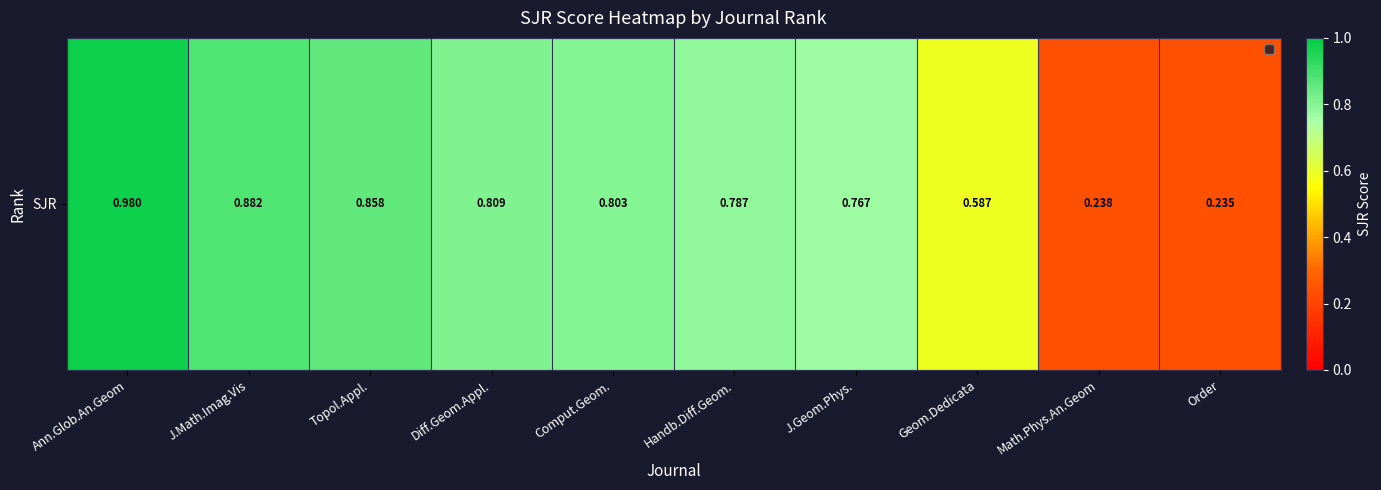

List the labels in order of value, largest first.

Ann.Glob.An.Geom, J.Math.Imag.Vis, Topol.Appl., Diff.Geom.Appl., Comput.Geom., Handb.Diff.Geom., J.Geom.Phys., Geom.Dedicata, Math.Phys.An.Geom, Order